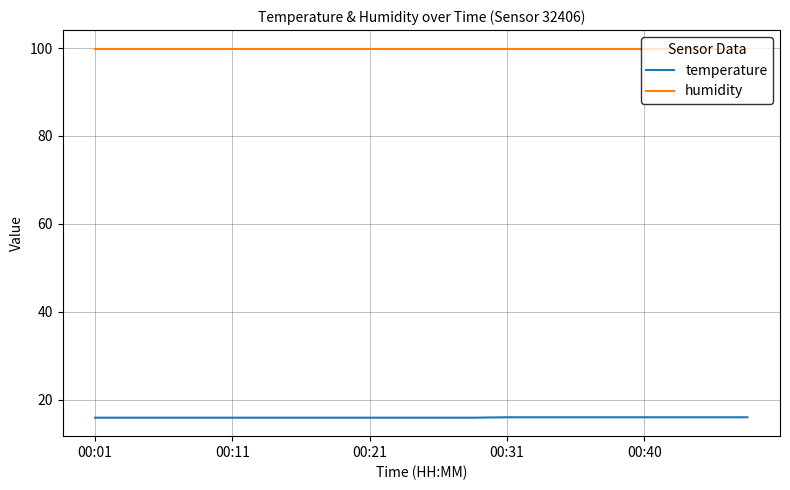

Which series has the largest total across all categories?

humidity